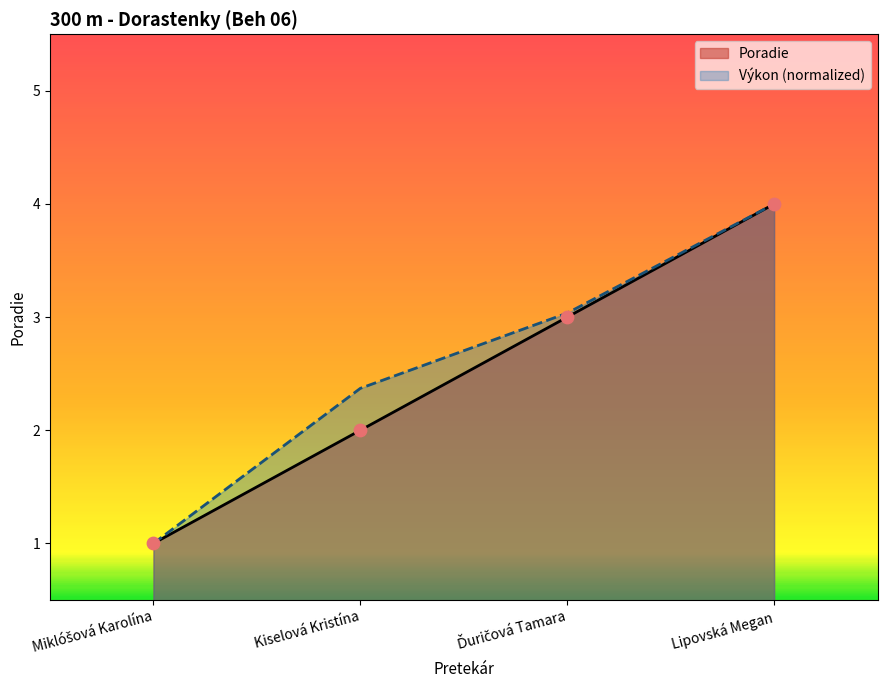

Which series has the largest total across all categories?

Výkon (normalized)